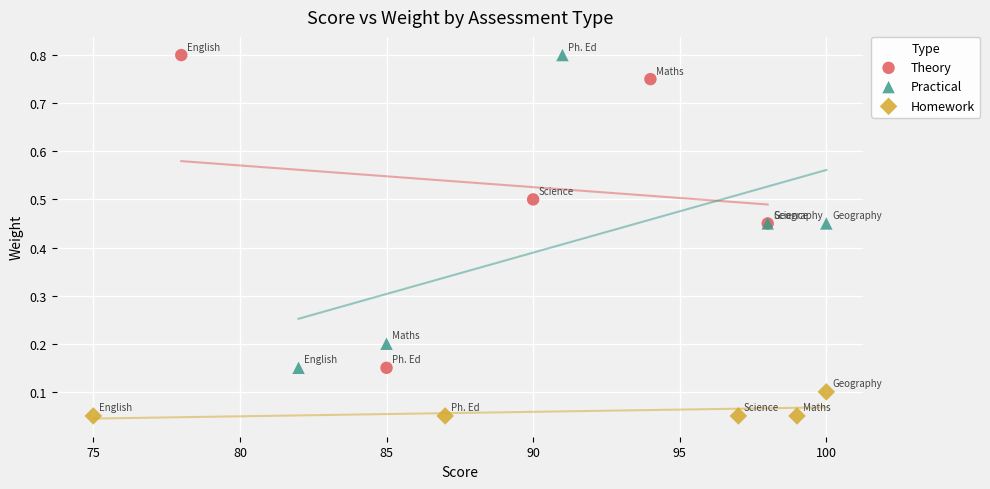

Which series reaches the minimum Y coordinate?

Homework